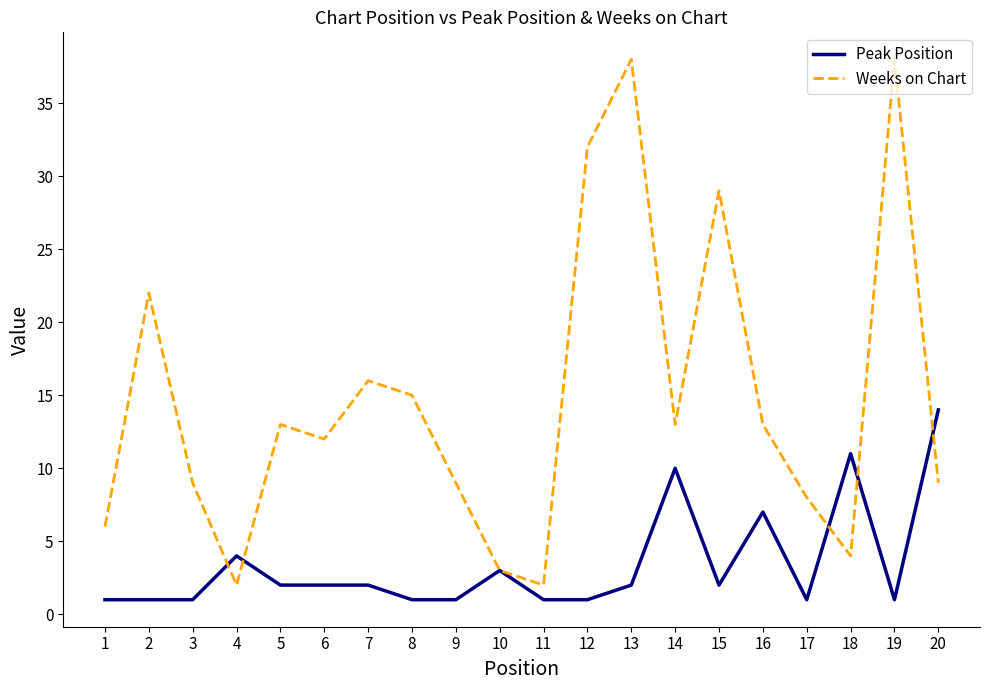

Reading left to right, extract all data points from this chart.

Peak Position: 1	1	1	4	2	2	2	1	1	3	1	1	2	10	2	7	1	11	1	14
Weeks on Chart: 6	22	9	2	13	12	16	15	9	3	2	32	38	13	29	13	8	4	38	9